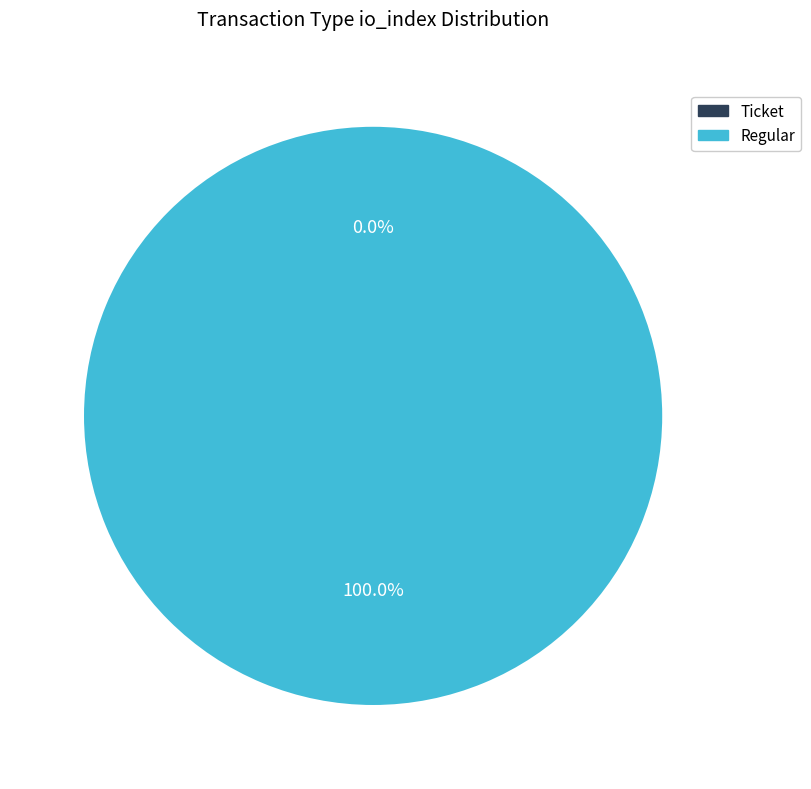

What is the majority slice?

Ticket